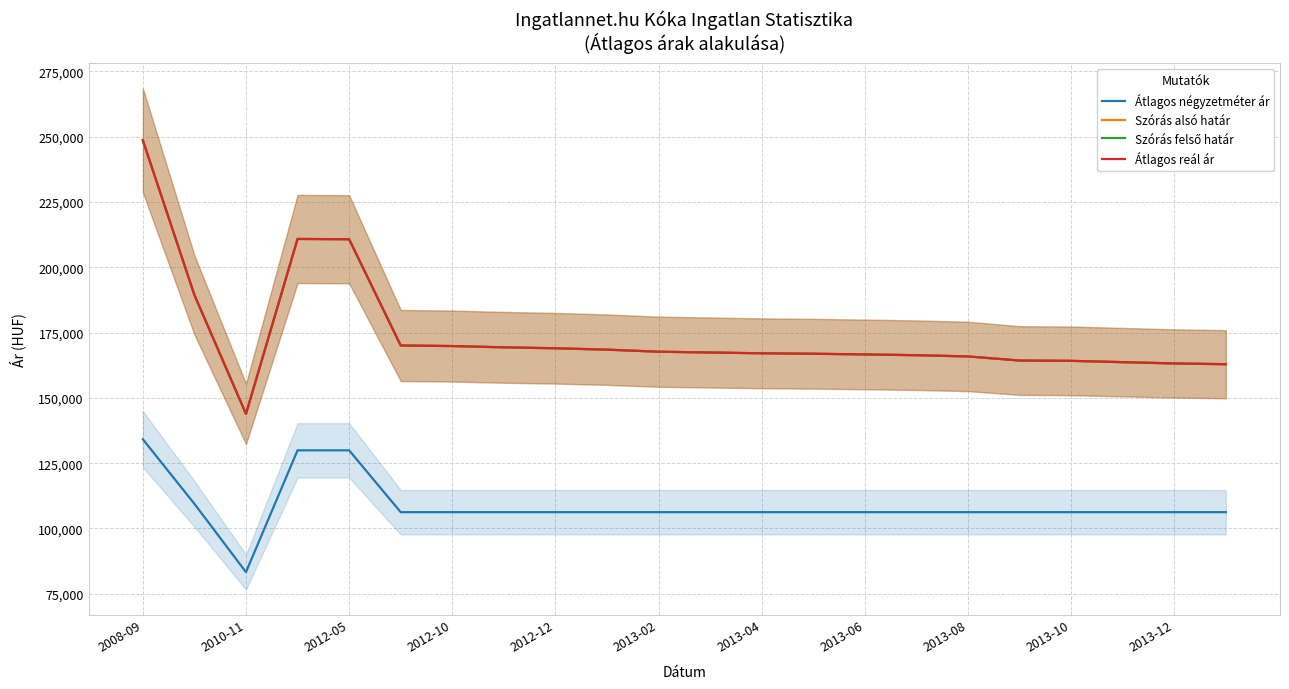

True or false: Átlagos négyzetméter ár and Átlagos reál ár cross at least once.

False